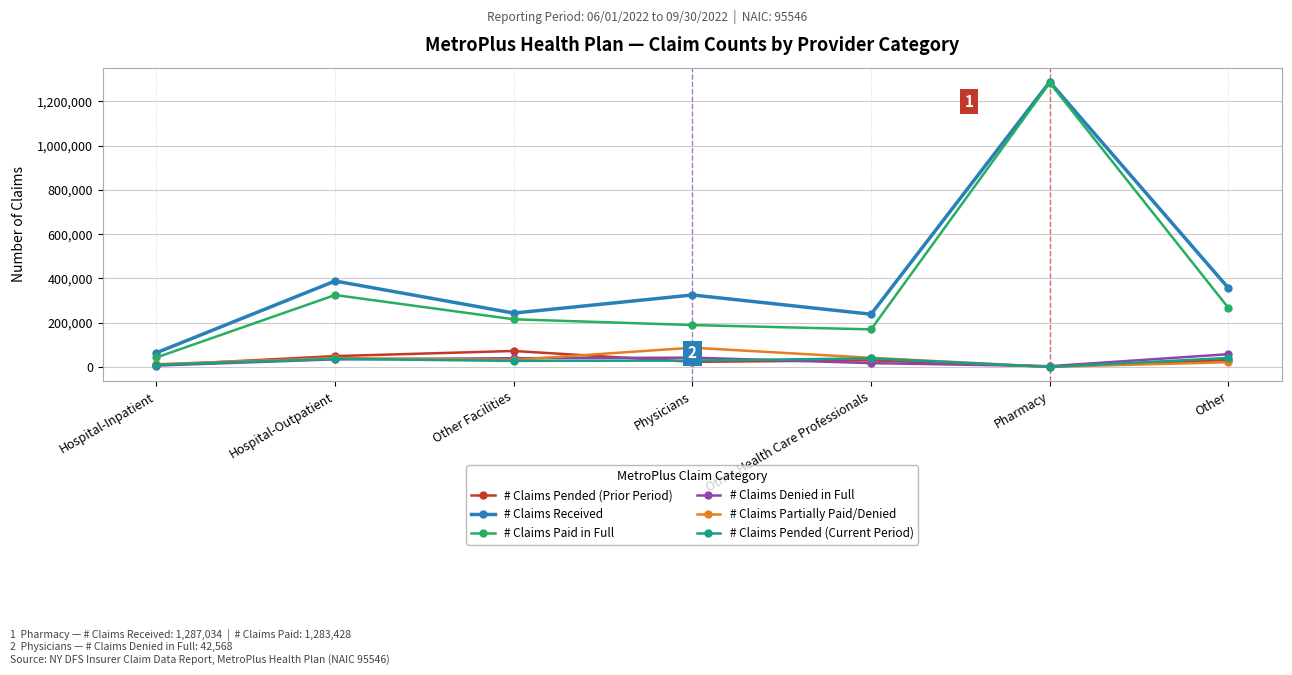

At which category is the sum across all series the highest?

Pharmacy